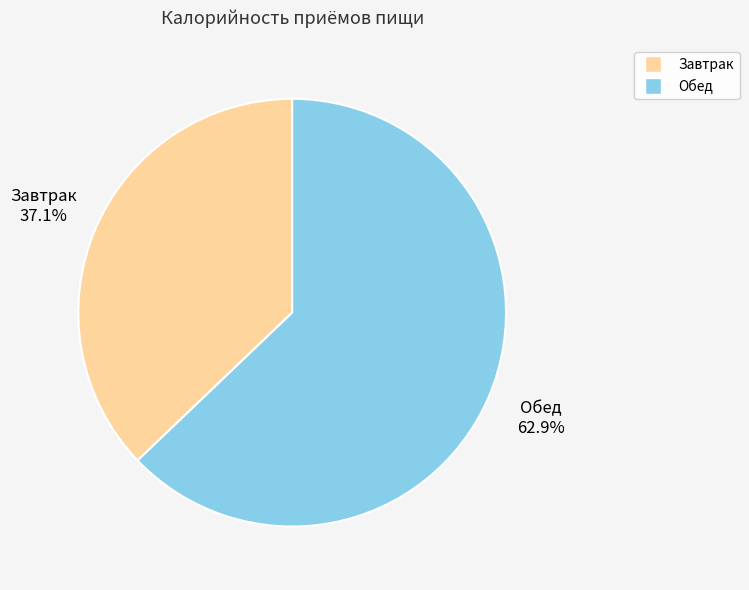

How many segments does this pie chart have?

2